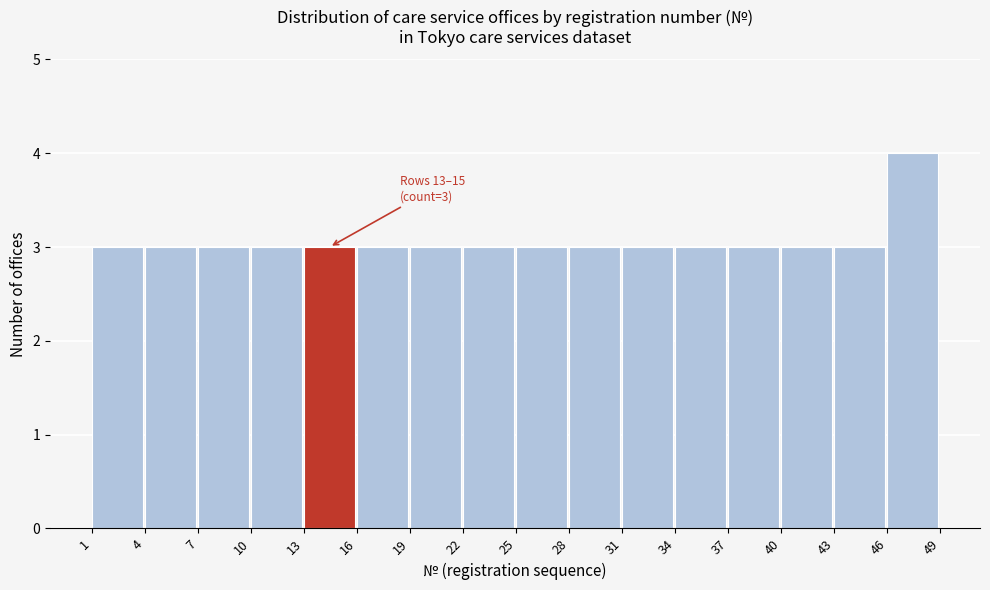

Over which range of the x-axis is the bar tallest?

46 to 49